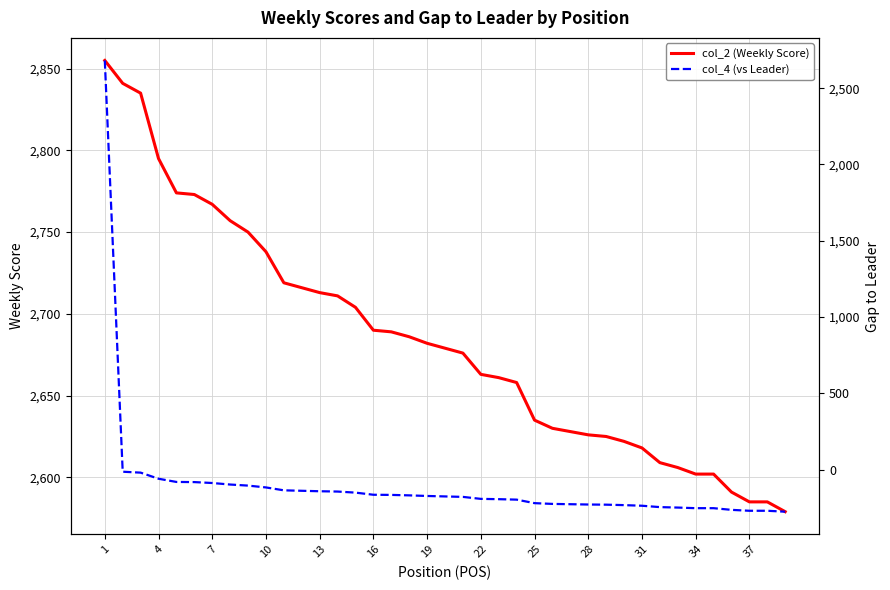

Is it true that col_2 (Weekly Score) equals 2585 at 37?

True